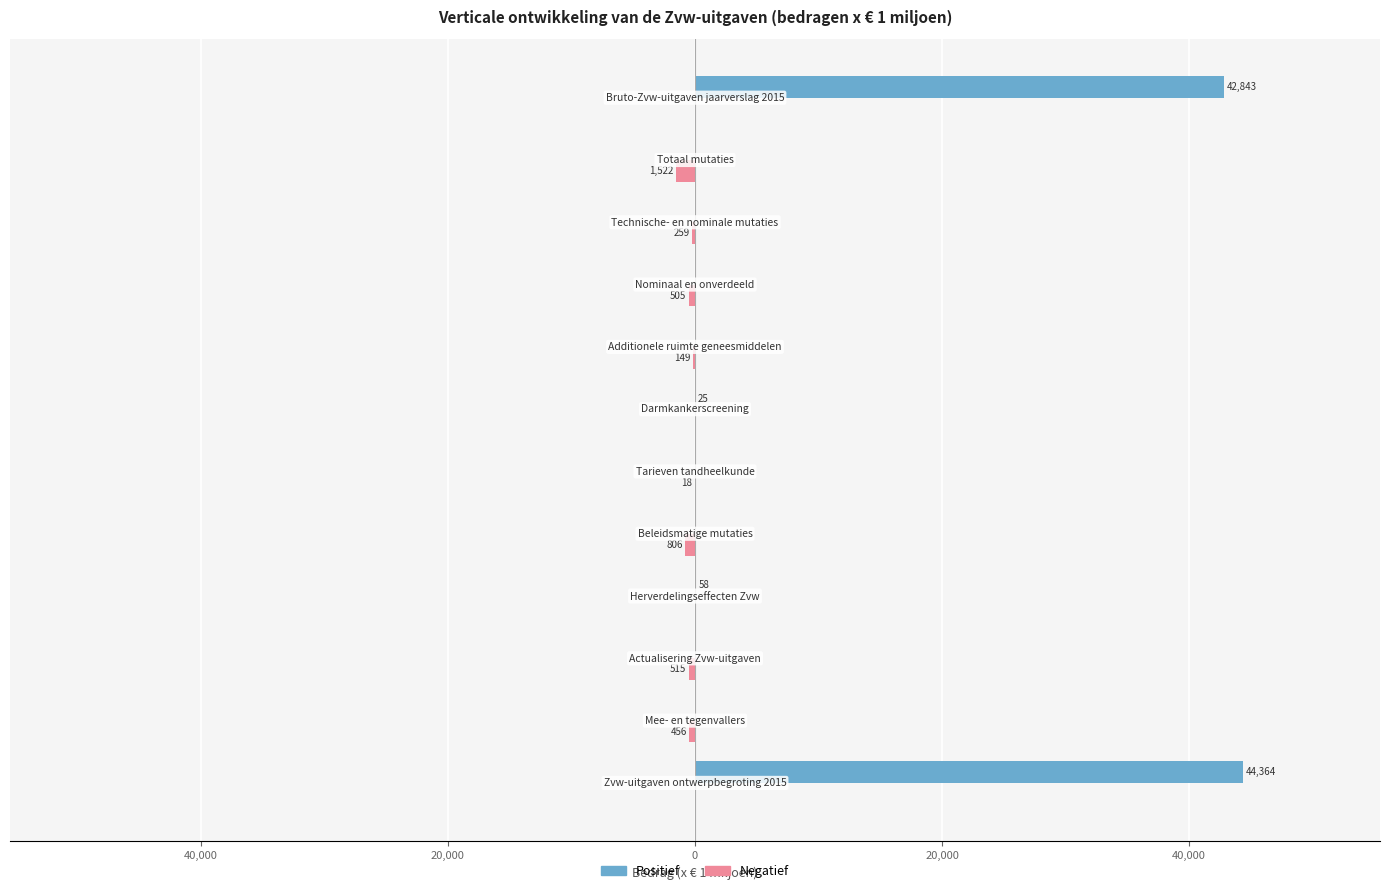

What are all the series names shown in the legend?

Positief, Negatief